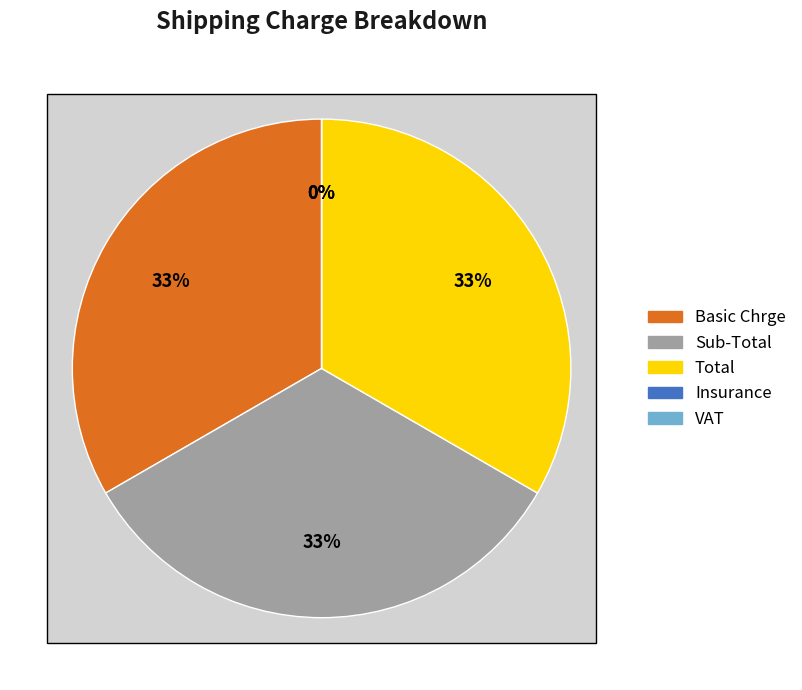

What is the change in value from VAT to Total?

+10800